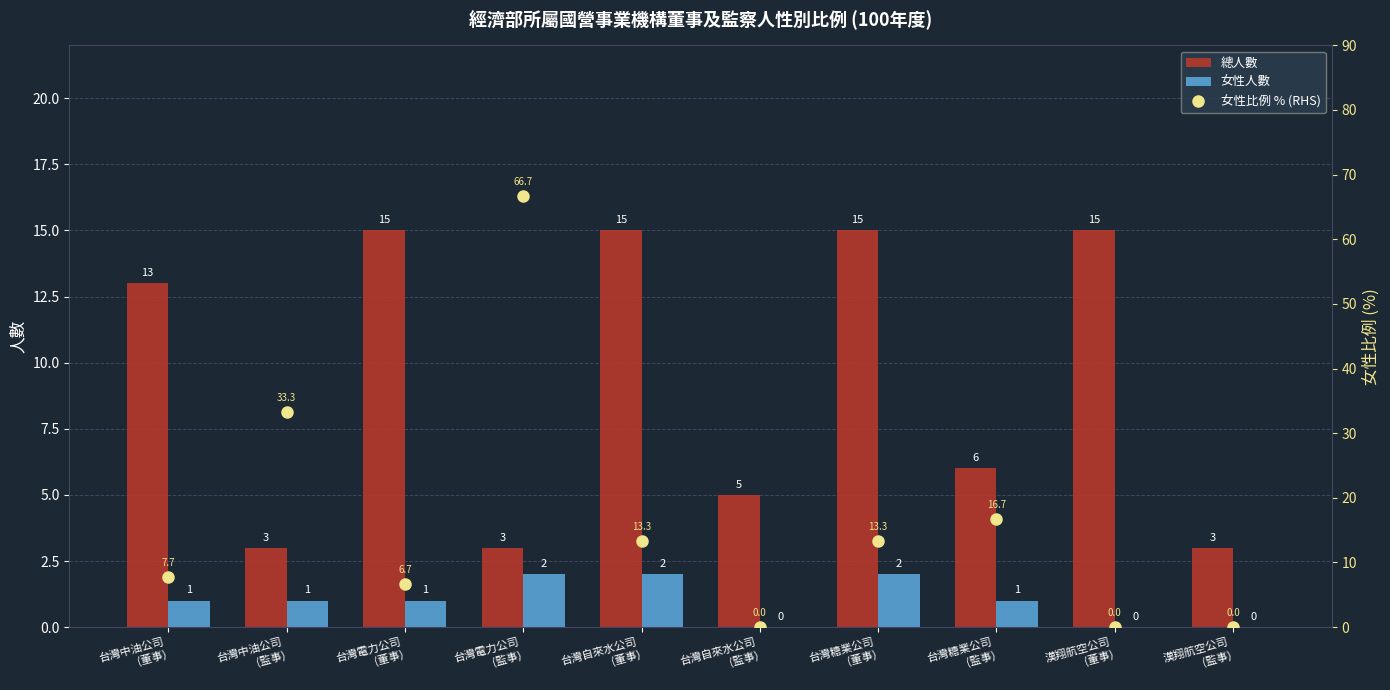

What is the difference between the maximum and minimum values in the 女性比例 % (RHS) series?

66.7